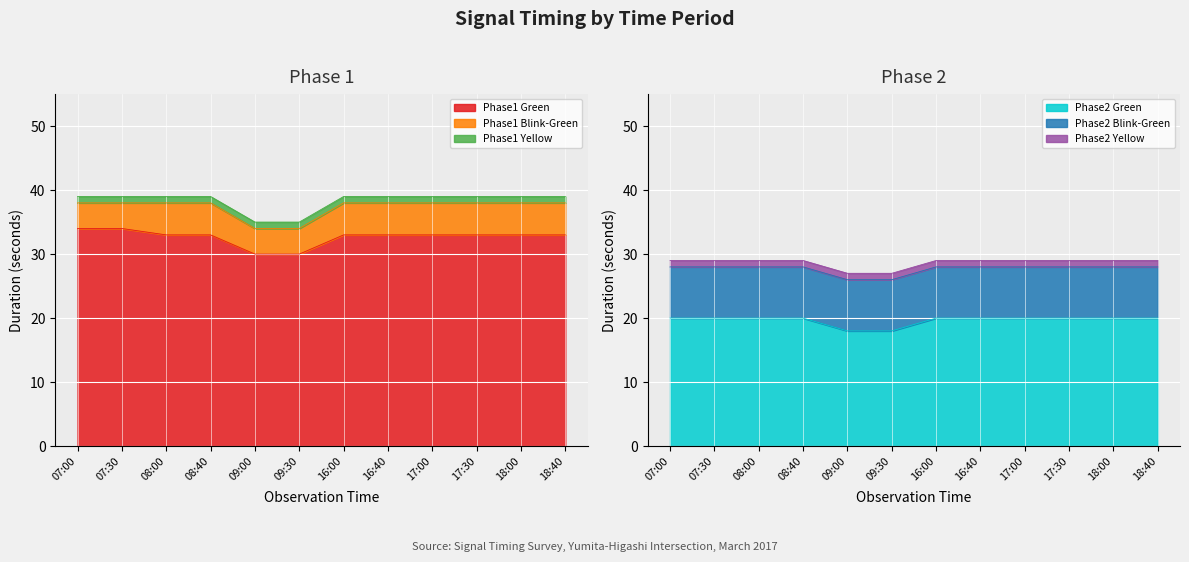

What is the spread (max minus min) of values at 16:40?

32